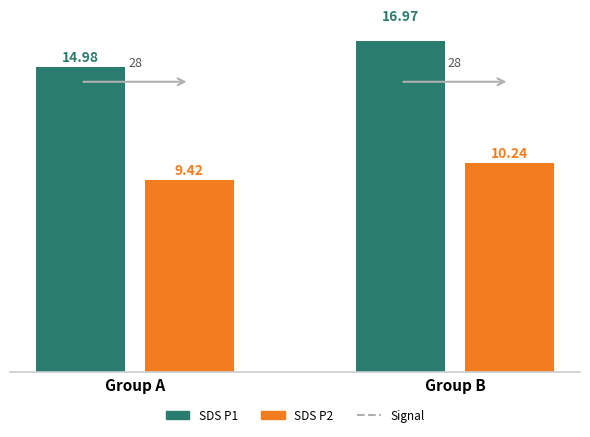

What is the sum of all SDS_P2 values?

19.7